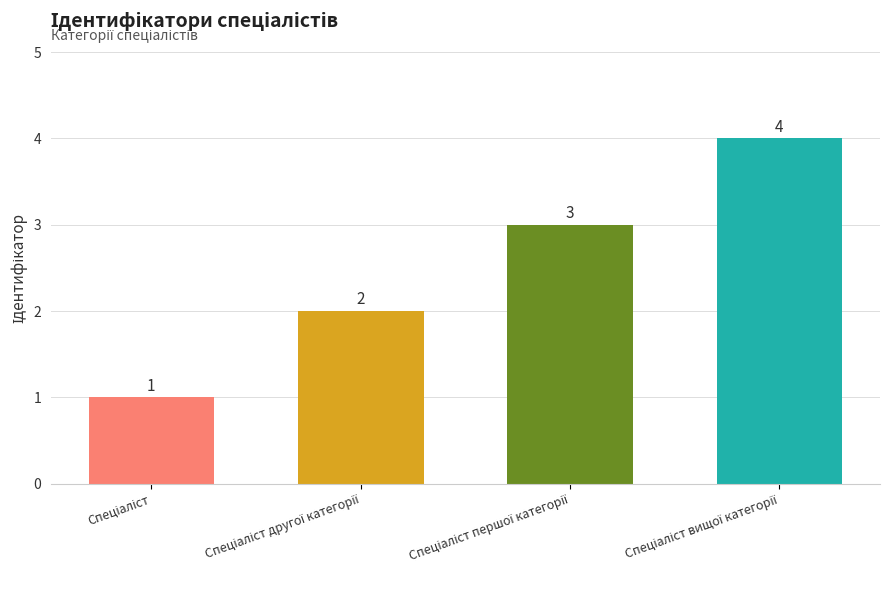

Does the chart contain any negative values?

No